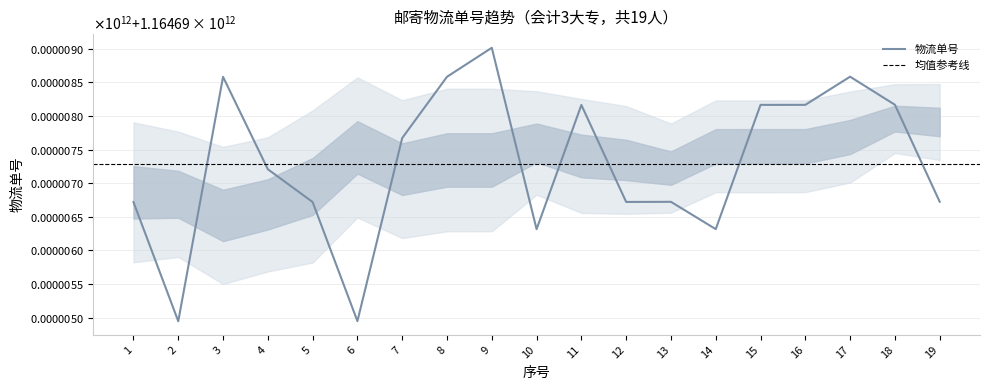

List the labels in order of value, smallest first.

2, 6, 10, 14, 1, 5, 12, 13, 19, 4, 7, 11, 15, 16, 18, 3, 8, 17, 9